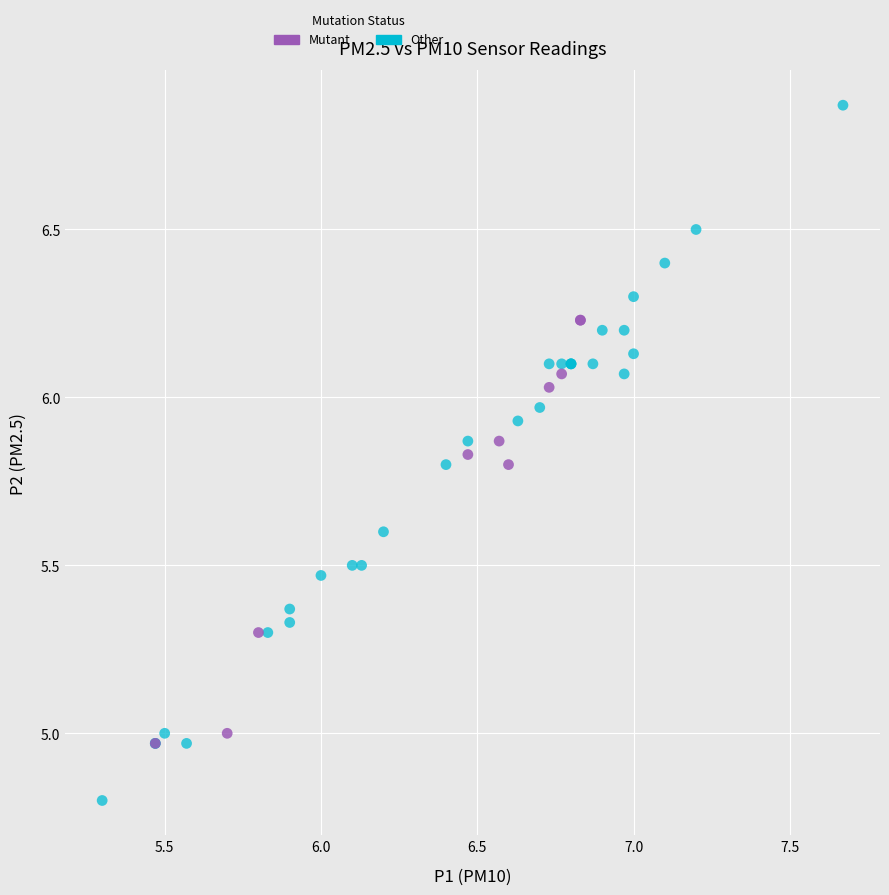

What are all the series names shown in the legend?

Mutant, Other